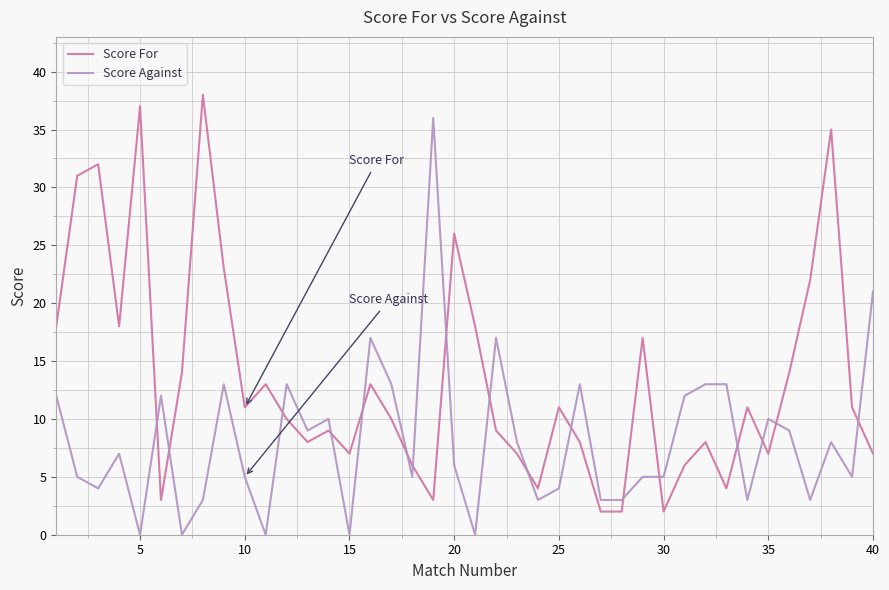

What is the maximum value shown in the chart?

38